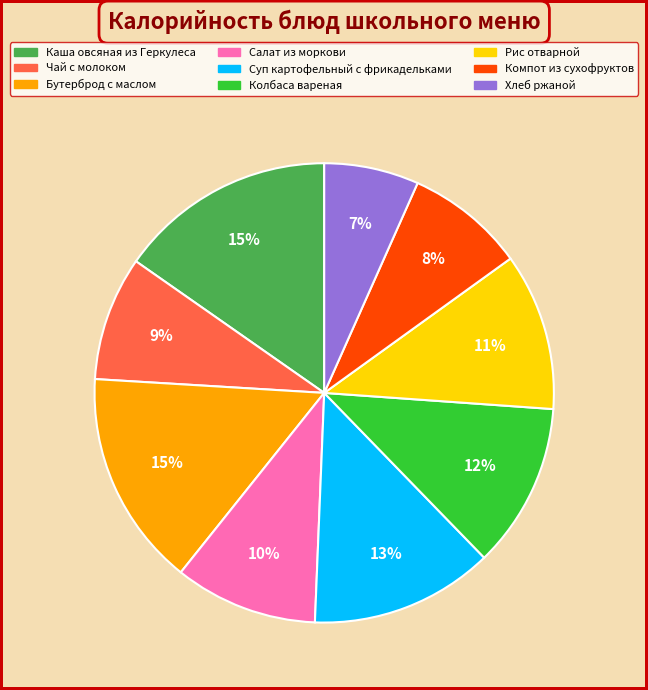

Approximately how many times larger is the value at Рис отварной compared to Салат из моркови?

1.1